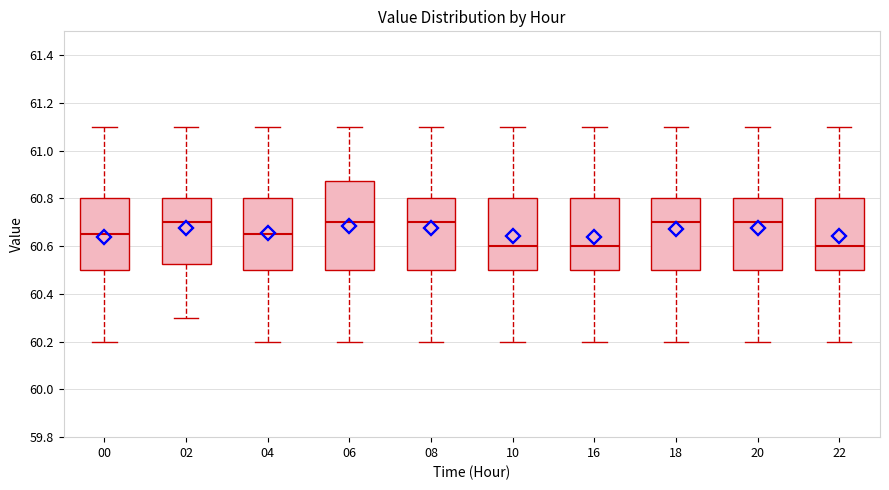

Reading left to right, transcribe this box plot: for each box, give where its median line is, the range the box spans, and where its two whiskers end, as read against the y-axis. The values are not printed on the chart, so give them approximately, as read against the axis.

00: median 60.66, box 60.50 to 60.80, whiskers 60.20 to 61.10
02: median 60.70, box 60.52 to 60.80, whiskers 60.30 to 61.10
04: median 60.66, box 60.50 to 60.80, whiskers 60.20 to 61.10
06: median 60.70, box 60.50 to 60.88, whiskers 60.20 to 61.10
08: median 60.70, box 60.50 to 60.80, whiskers 60.20 to 61.10
10: median 60.60, box 60.50 to 60.80, whiskers 60.20 to 61.10
16: median 60.60, box 60.50 to 60.80, whiskers 60.20 to 61.10
18: median 60.70, box 60.50 to 60.80, whiskers 60.20 to 61.10
20: median 60.70, box 60.50 to 60.80, whiskers 60.20 to 61.10
22: median 60.60, box 60.50 to 60.80, whiskers 60.20 to 61.10